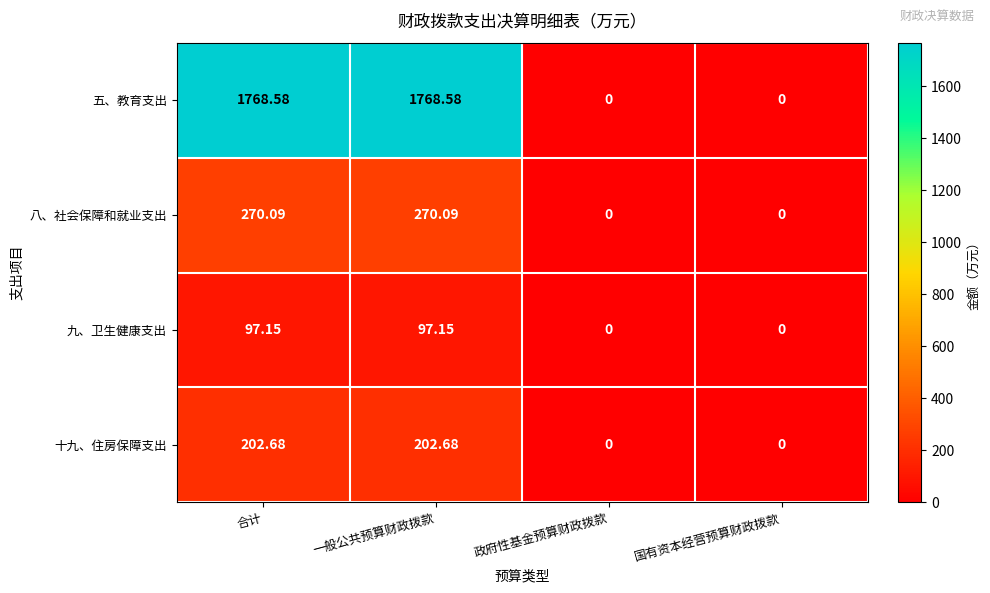

Which series has the widest spread of values?

五、教育支出